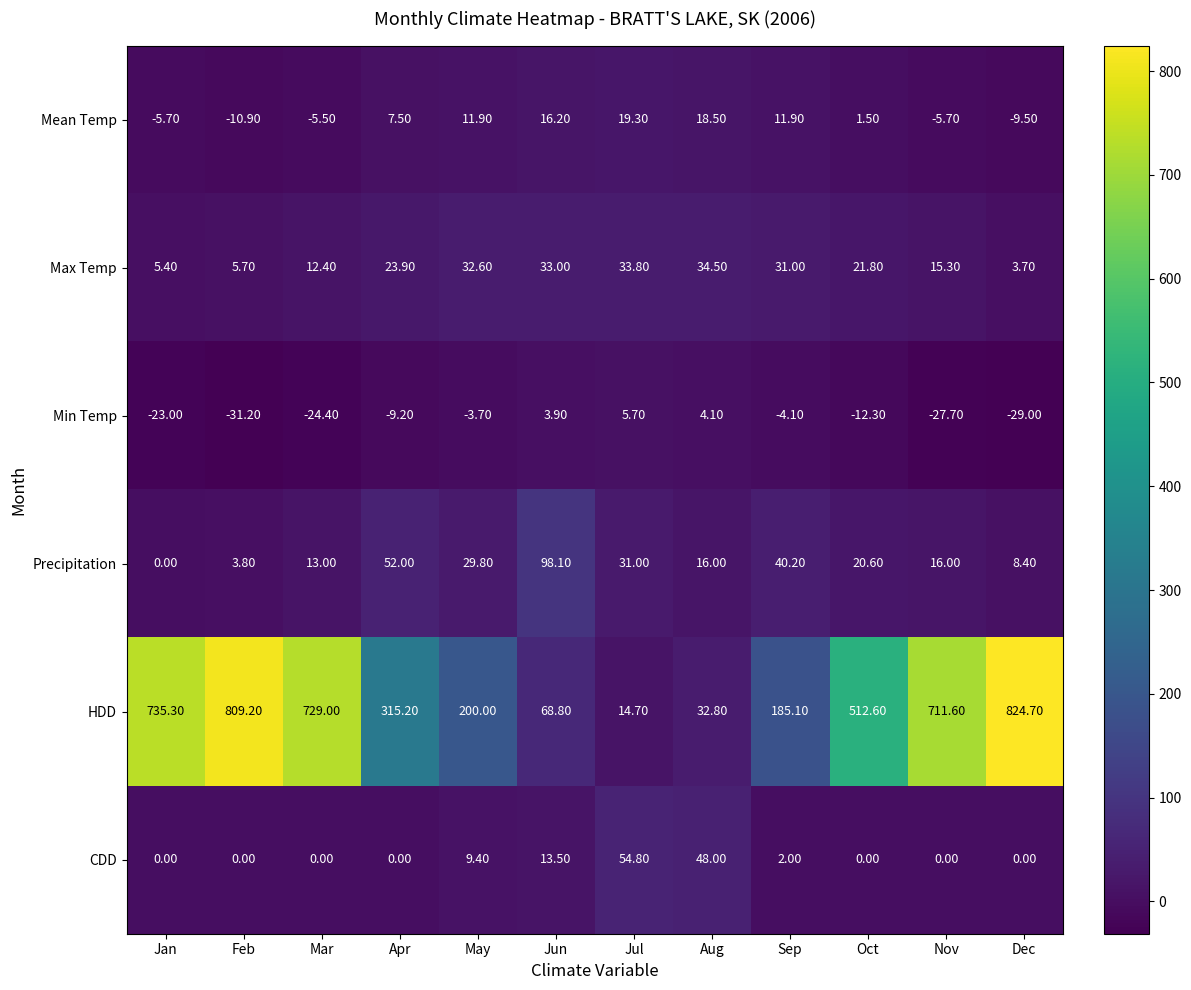

Where does the Max Temp series first go above 23?

Apr